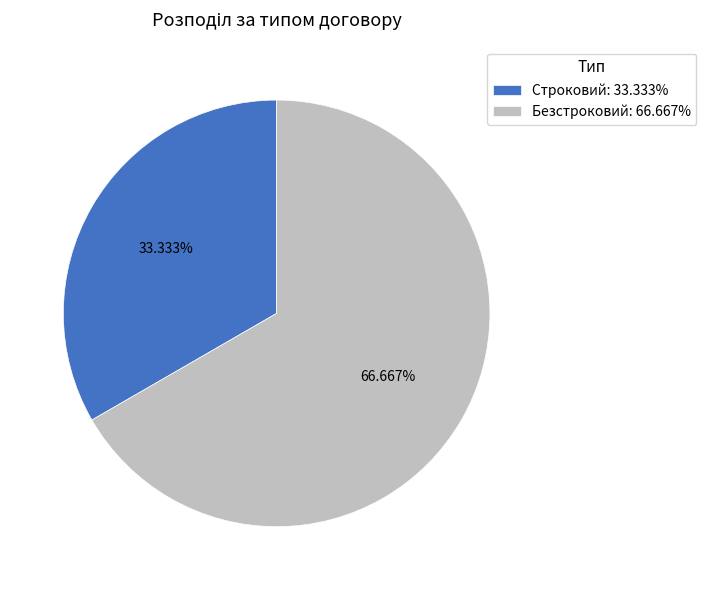

Is it true that Строковий is 25% of the pie?

False